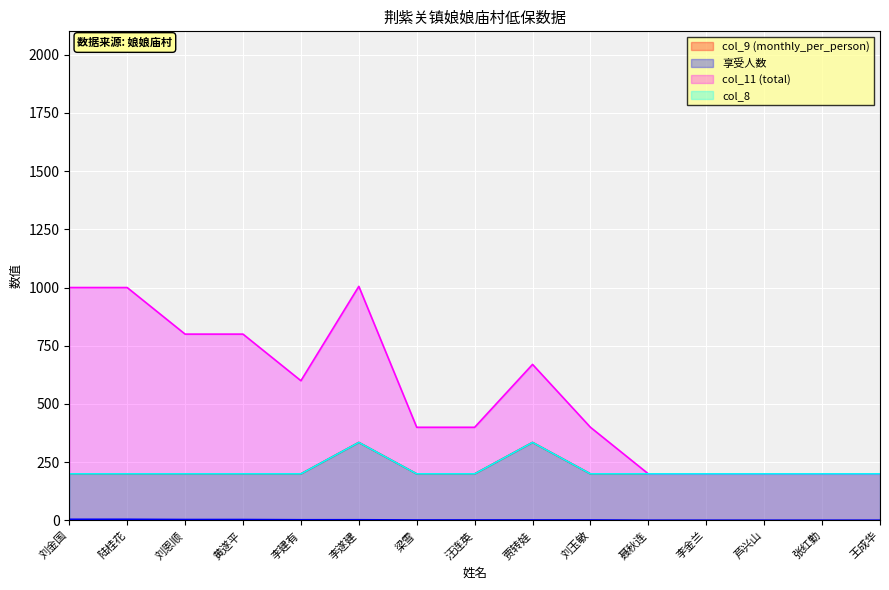

What is the difference between the maximum and minimum values in the 享受人数 series?

4